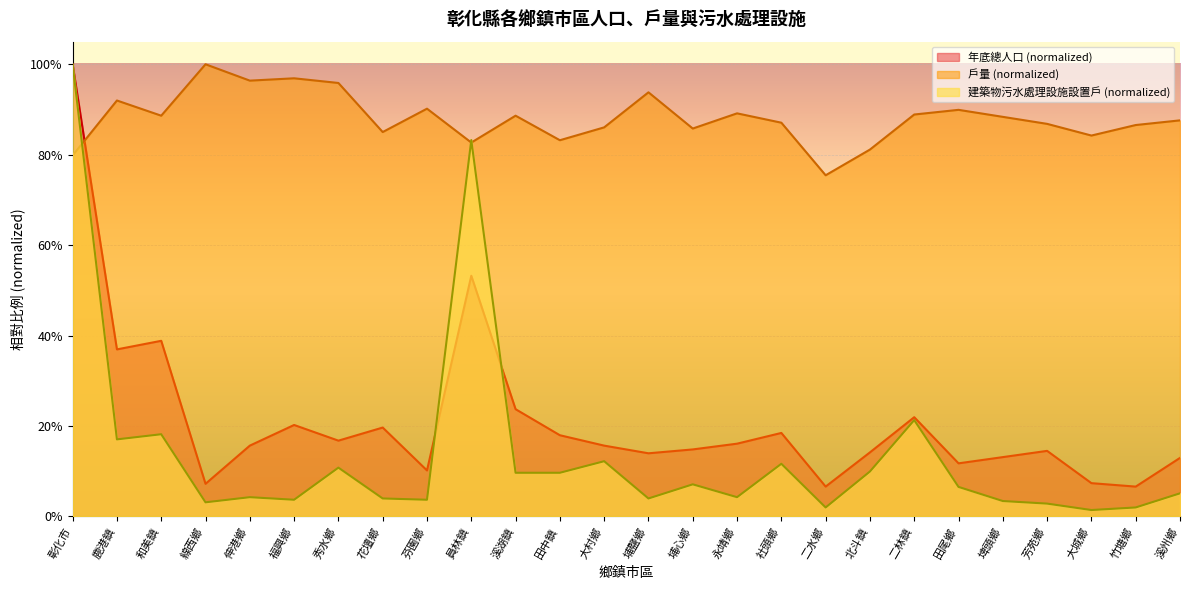

What is the total value across all series at 北斗鎮?

1.1